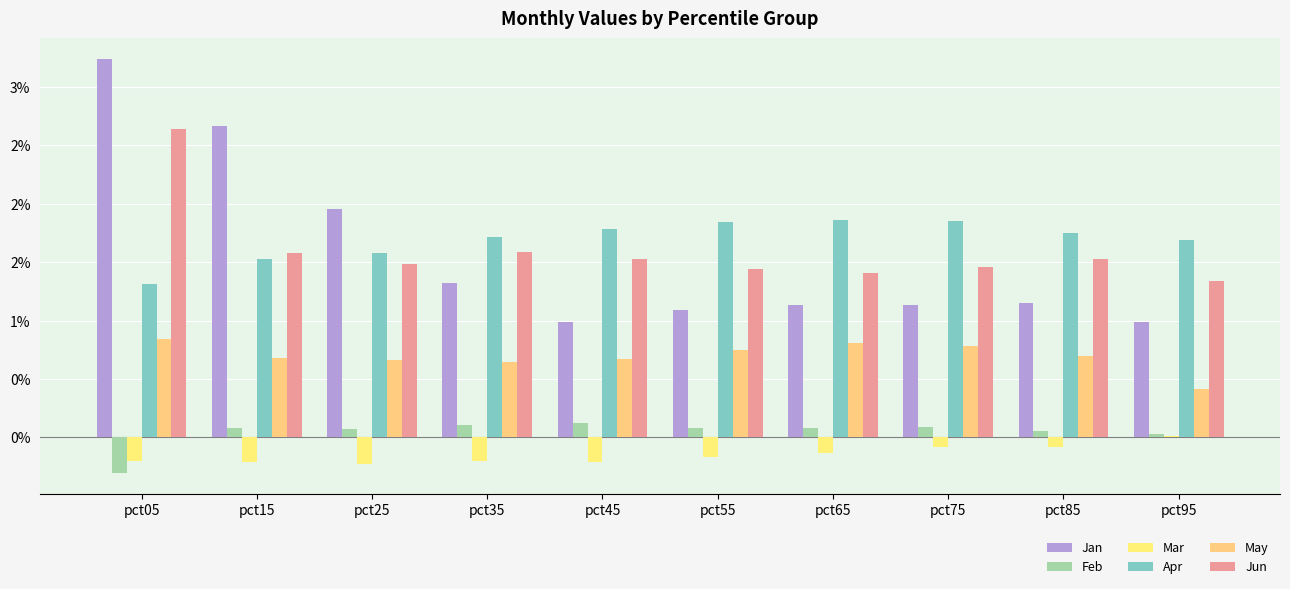

List the series in order of their peak value, highest first.

Jan, Jun, Apr, May, Feb, Mar